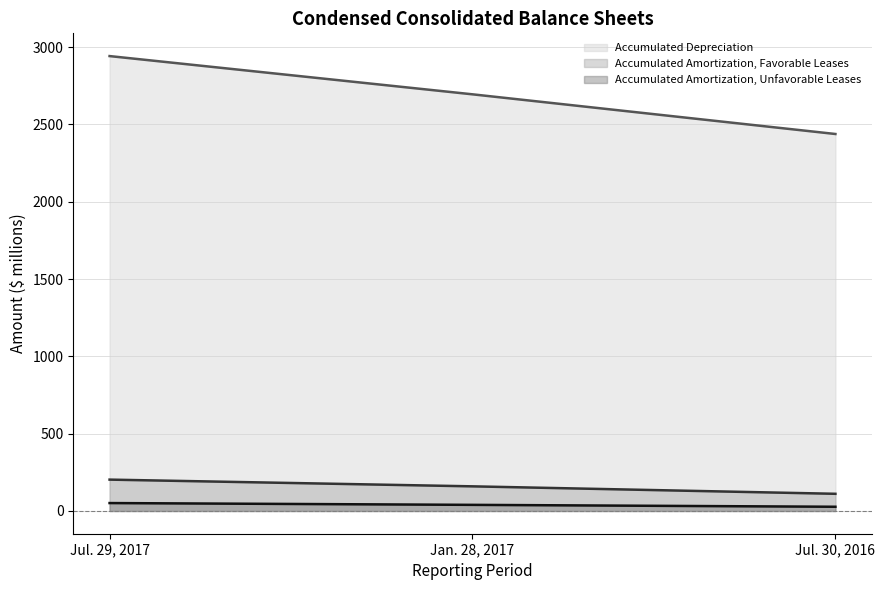

What is the minimum value for Accumulated Amortization, Favorable Leases?

111.1